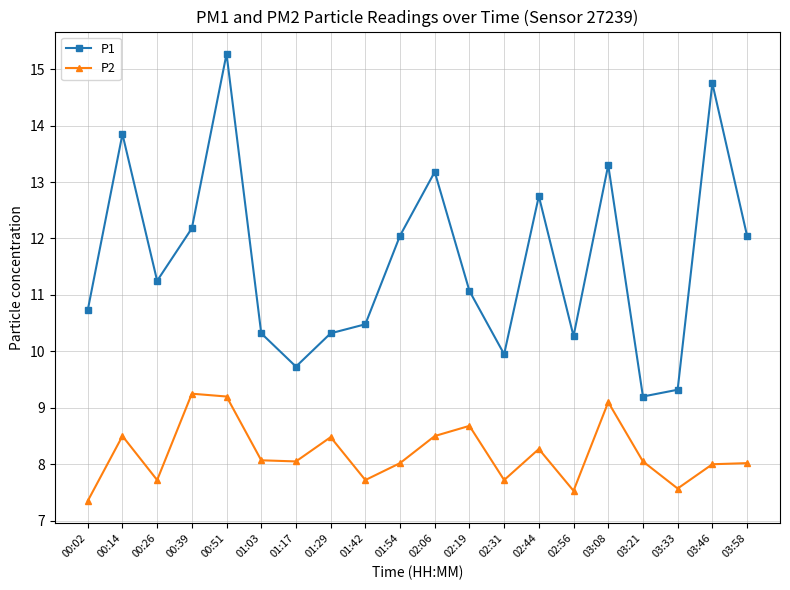

What is the approximate value of P2 at 00:26?

7.7